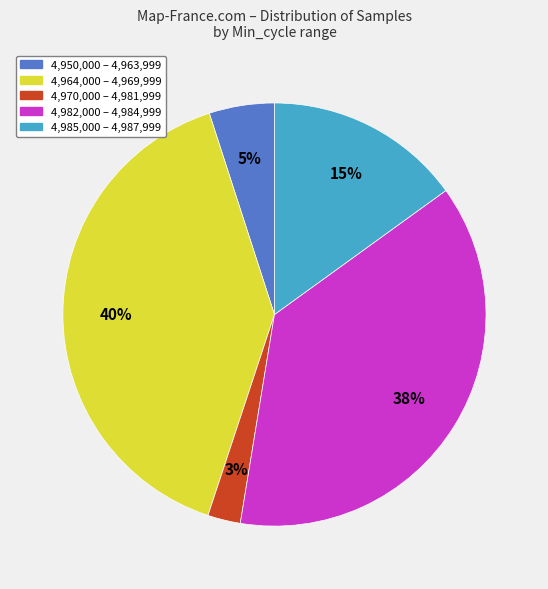

Is there a majority slice in this chart?

No